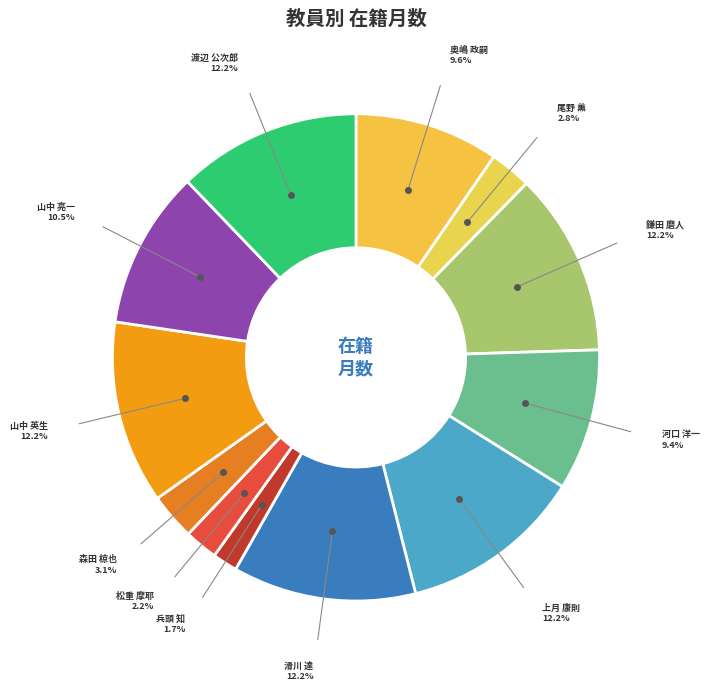

True or false: 渡辺 公次郎 accounts for 12% of the total.

True